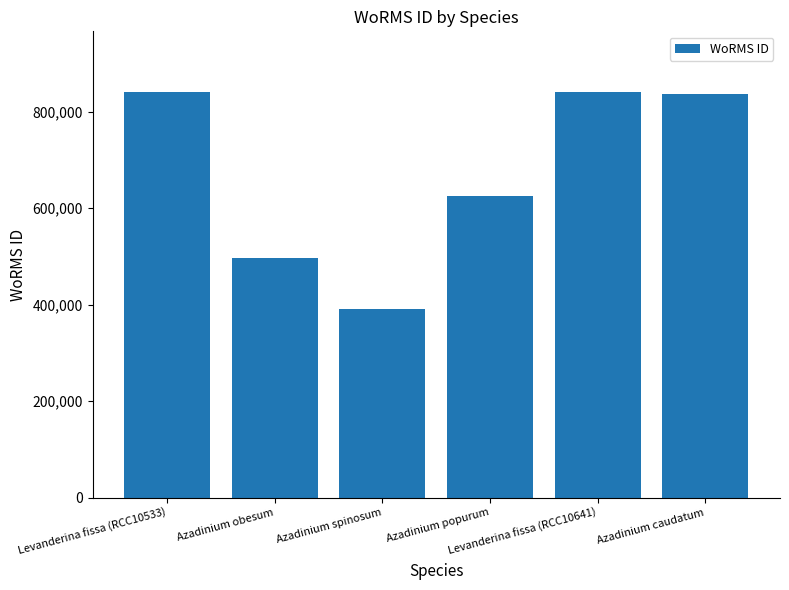

How many distinct data groups are displayed?

1